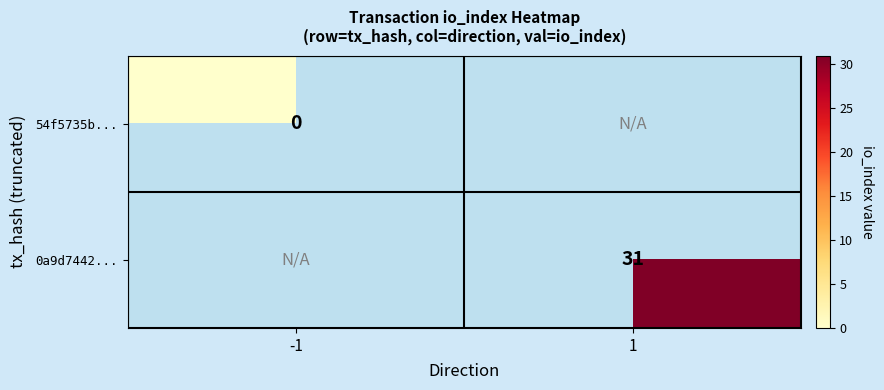

Is it true that 0a9d7442... equals 31 at 1?

True